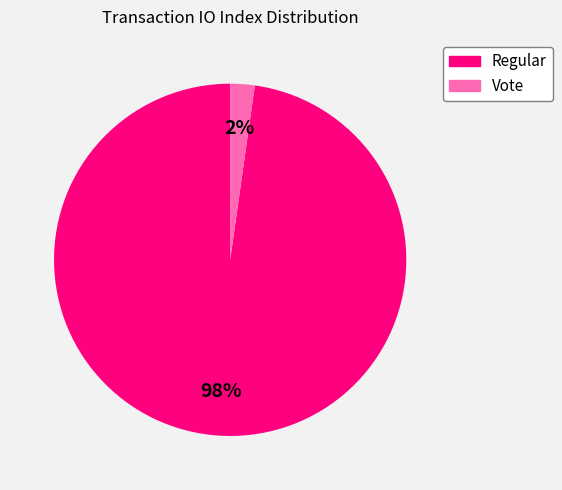

Rank the categories by value from highest to lowest.

Regular, Vote